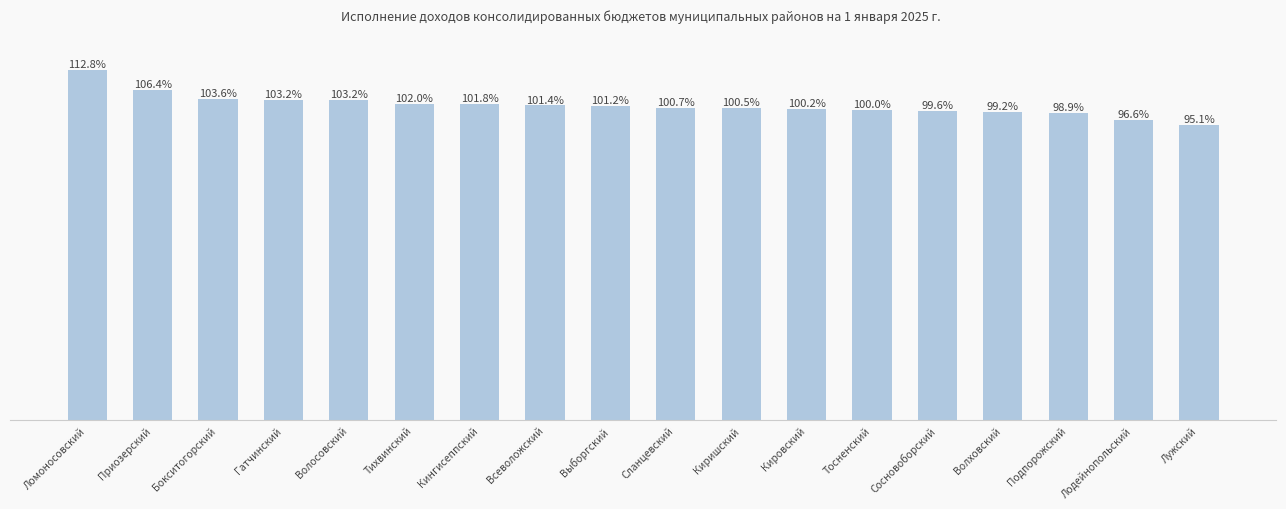

Which label corresponds to the smallest value in the chart?

Лужский